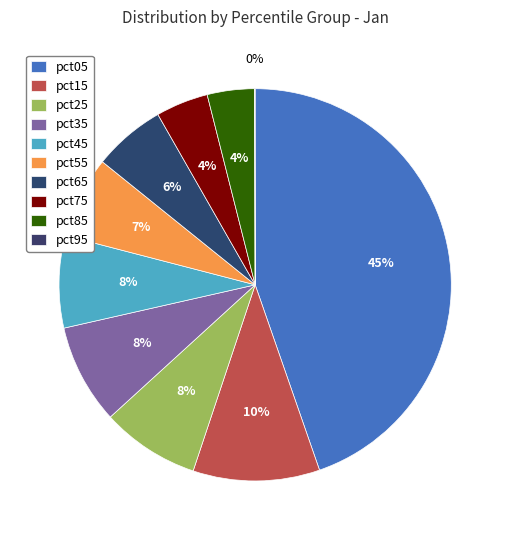

What percentage is the pct35 slice, to the nearest percent?

8%